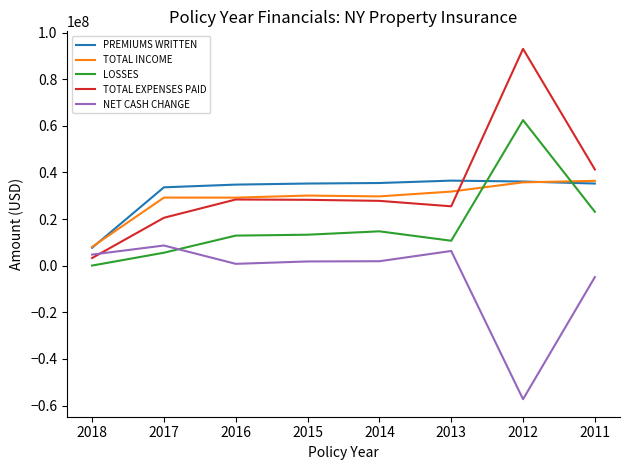

Which series has the largest range (max minus min)?

TOTAL EXPENSES PAID